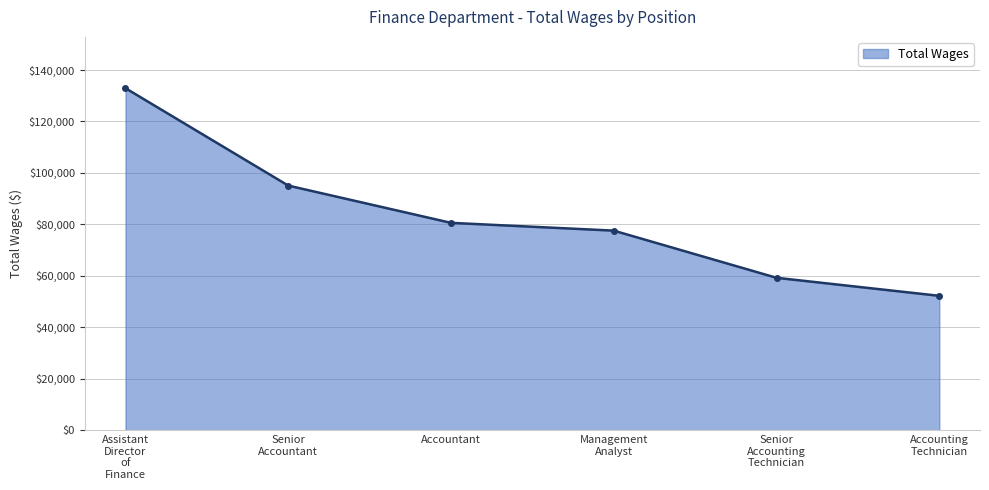

What is the difference between the maximum and minimum values?

80663